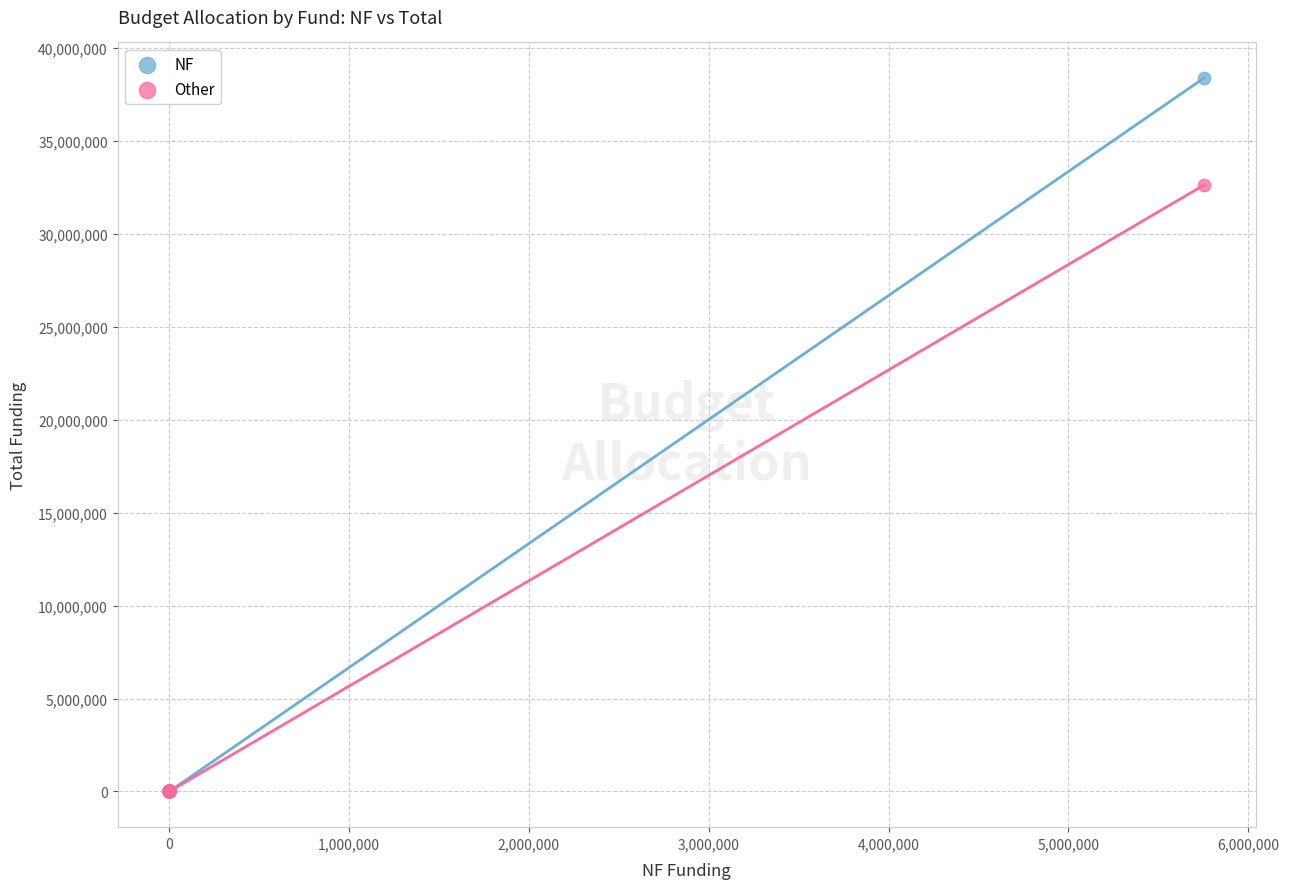

Which series has the widest spread of Y values?

NF